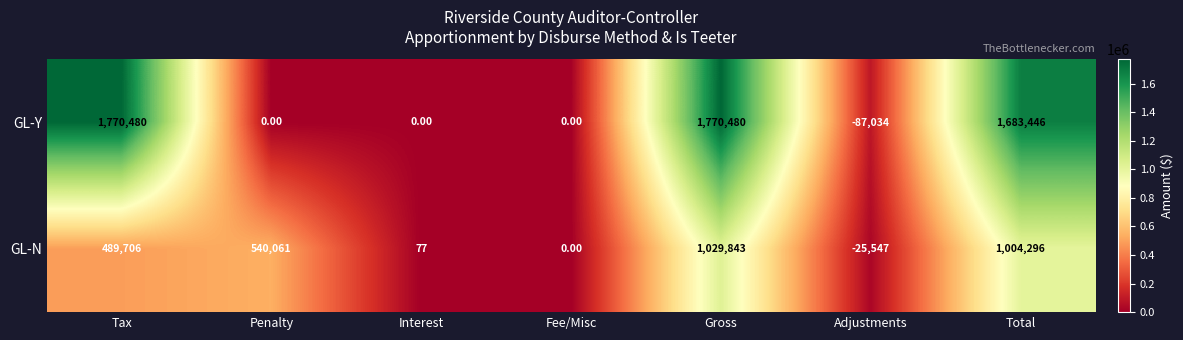

List the series in order of their peak value, highest first.

GL-Y, GL-N